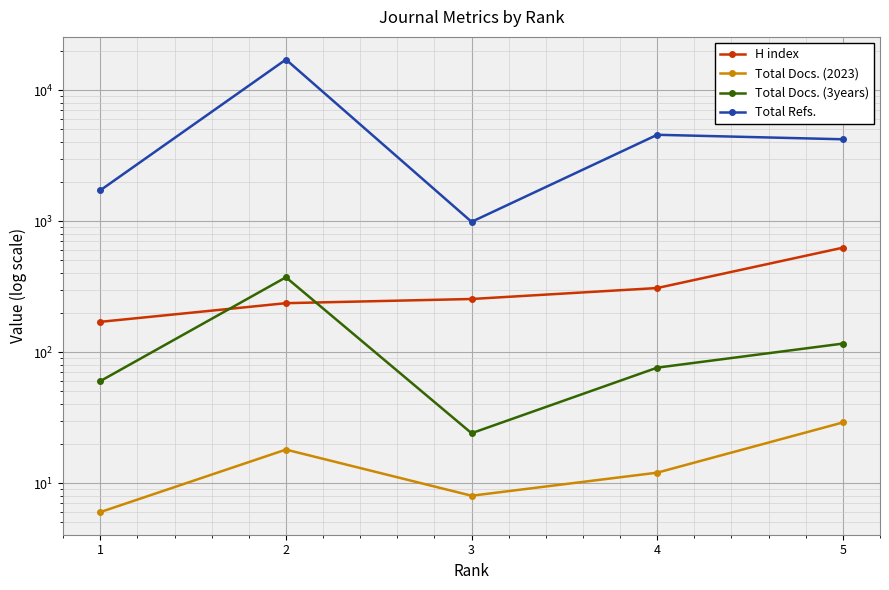

What is the total value across all series at 1?

1952